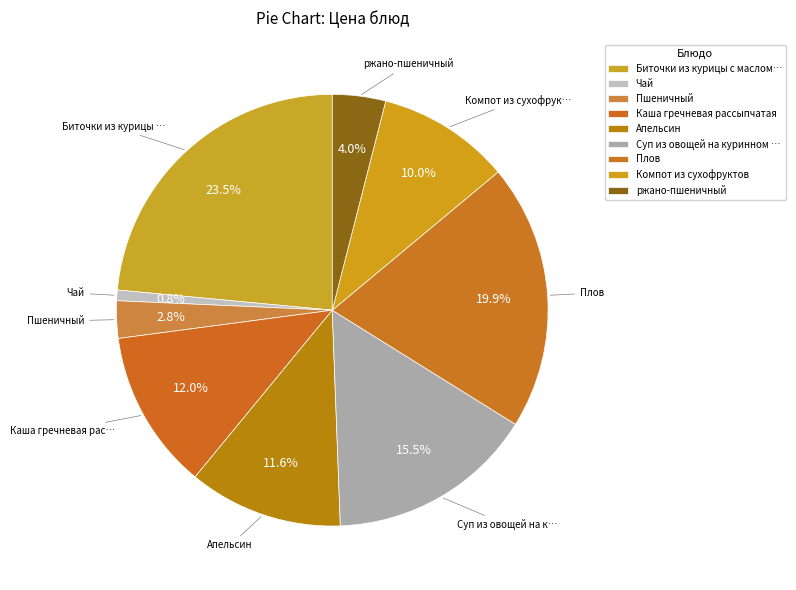

What is the total percentage of Плов and ржано-пшеничный?

23.9%